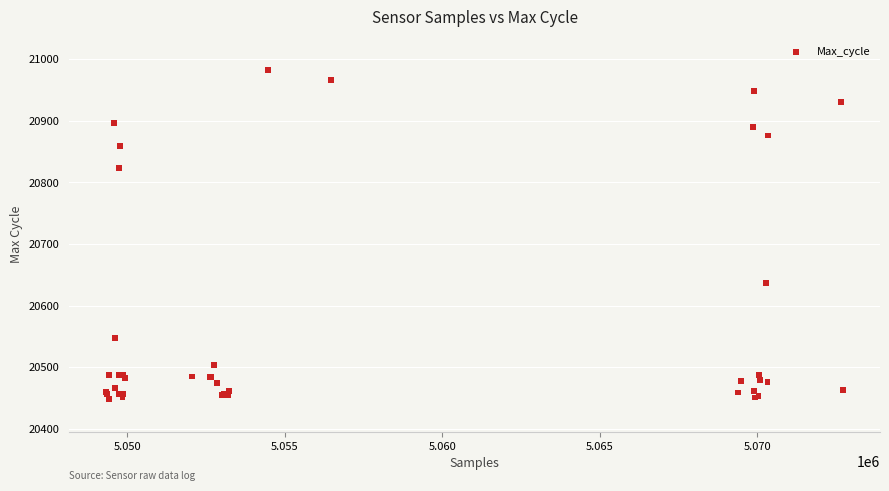

What Y value in the scatter plot is closest to 20716?

20637